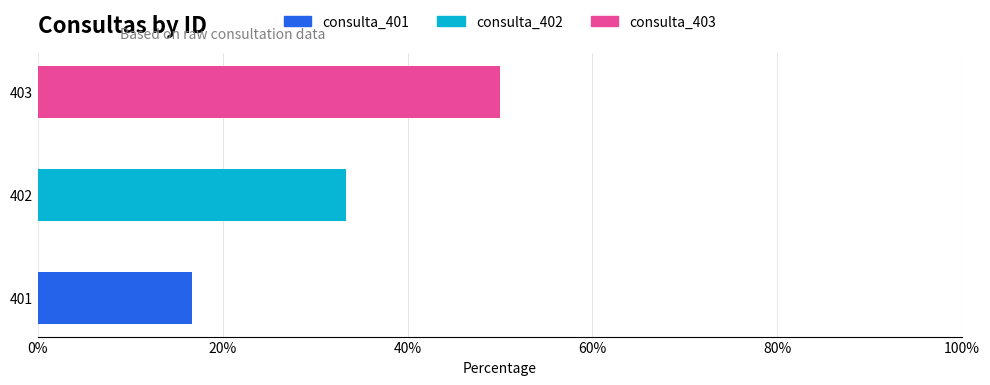

At which category is the sum across all series the highest?

403